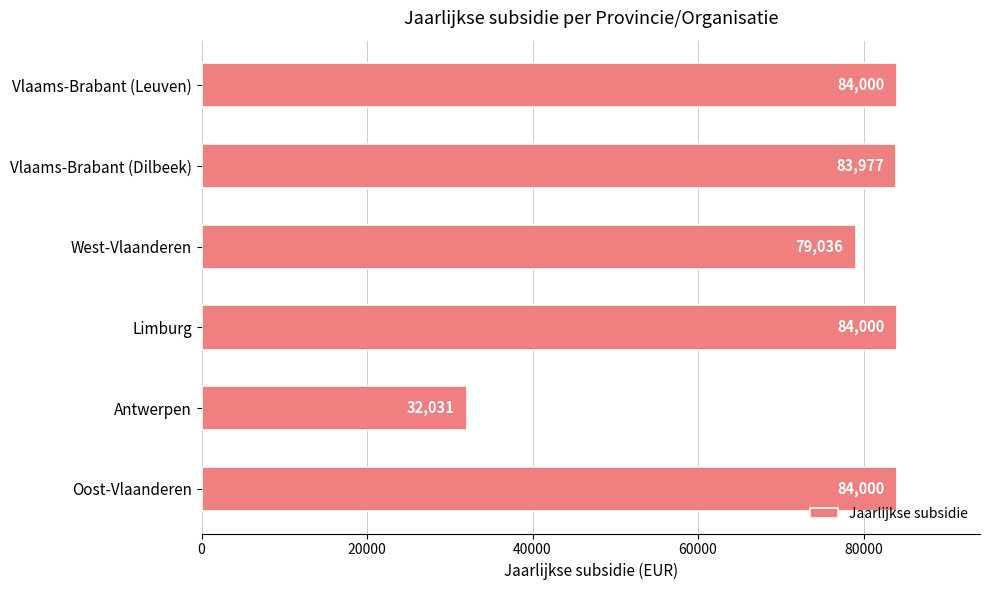

Where is the data nearest to the value 58015?

West-Vlaanderen